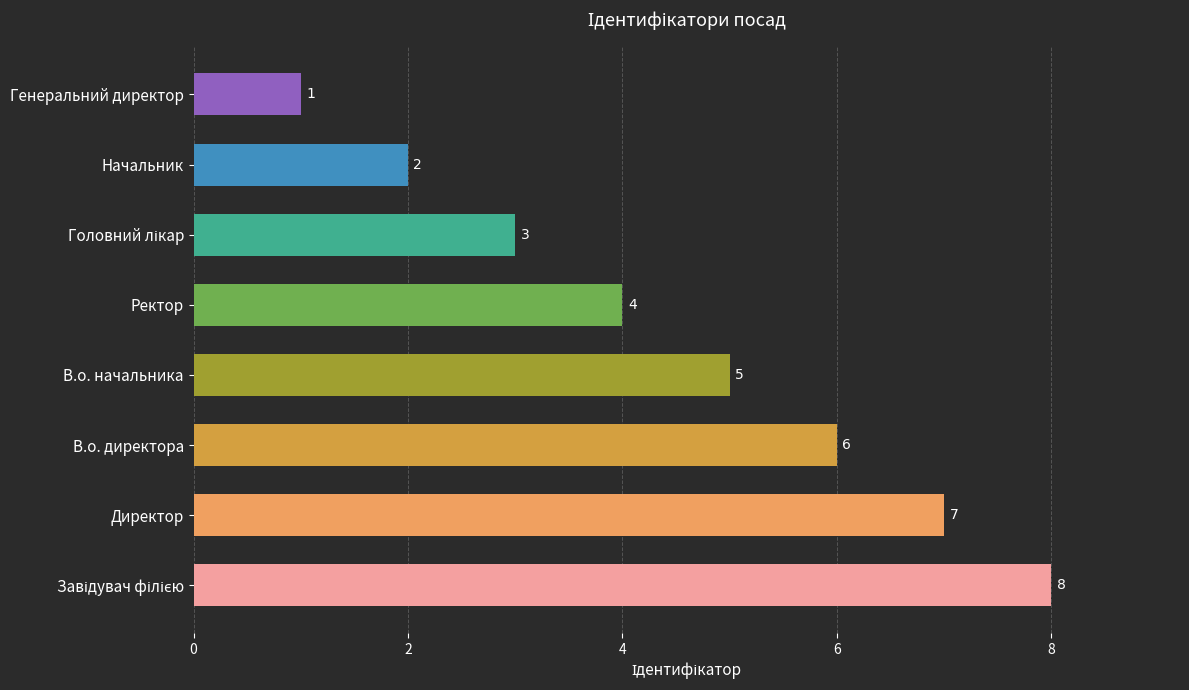

What is the change in value from В.о. начальника to Генеральний директор?

-4